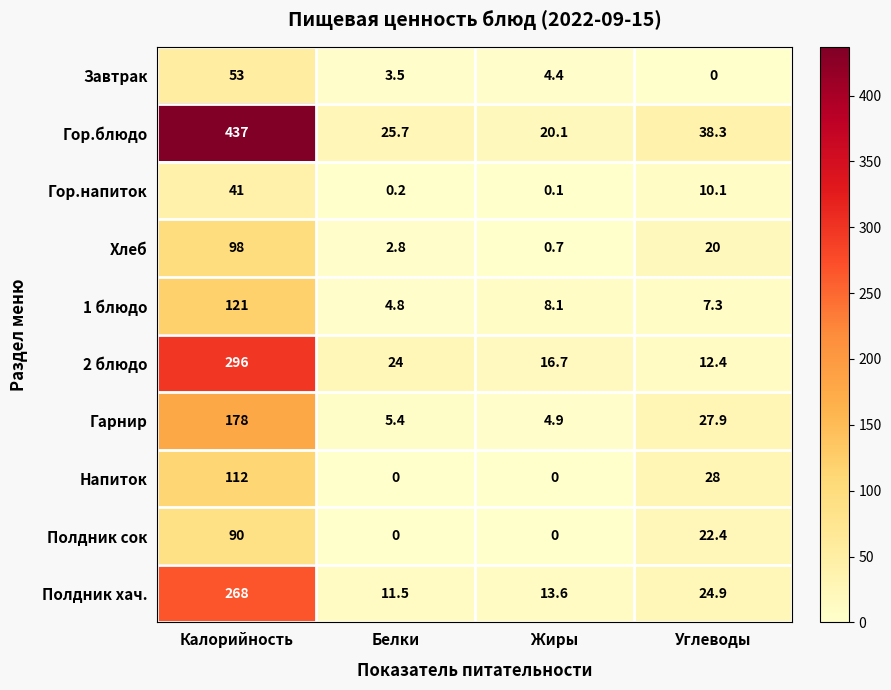

What is the total value across all series at Калорийность?

1694.0